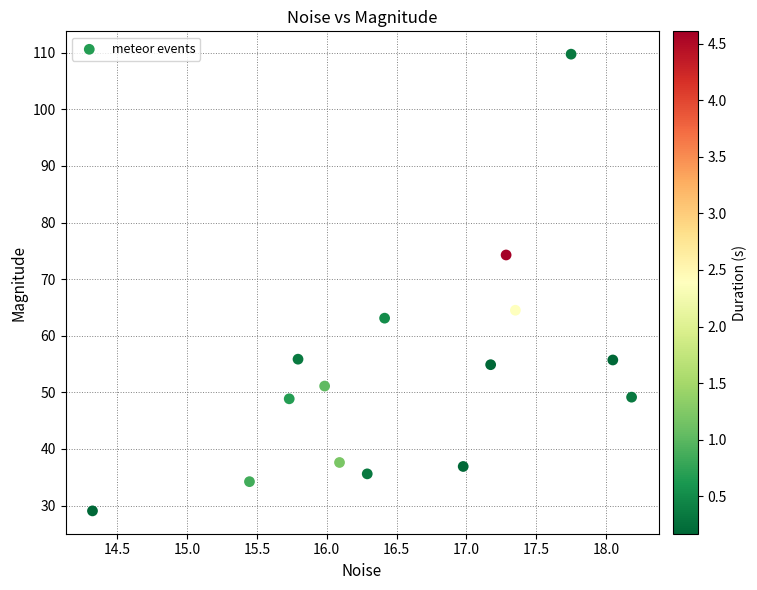

What is the range of Y values (max minus min)?

80.7